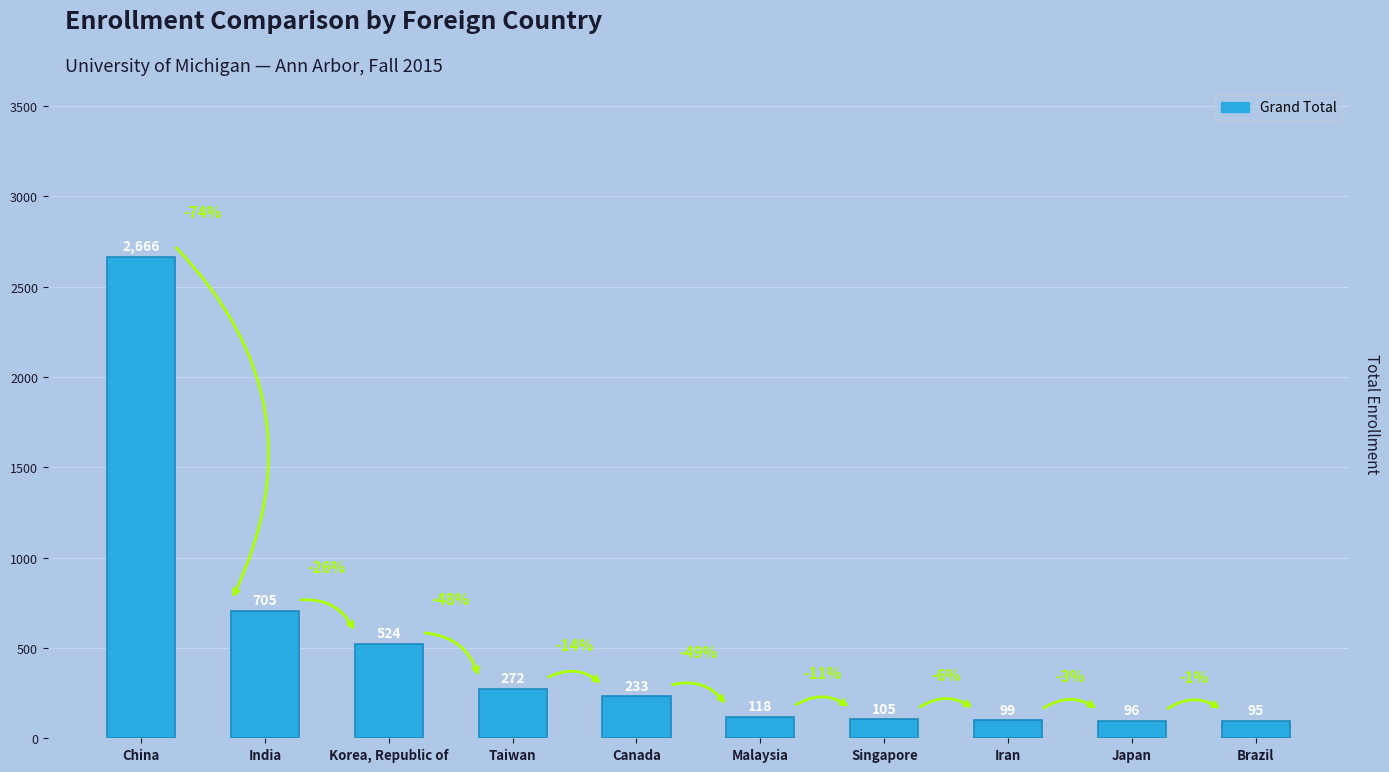

What is the sum of all values?

4913